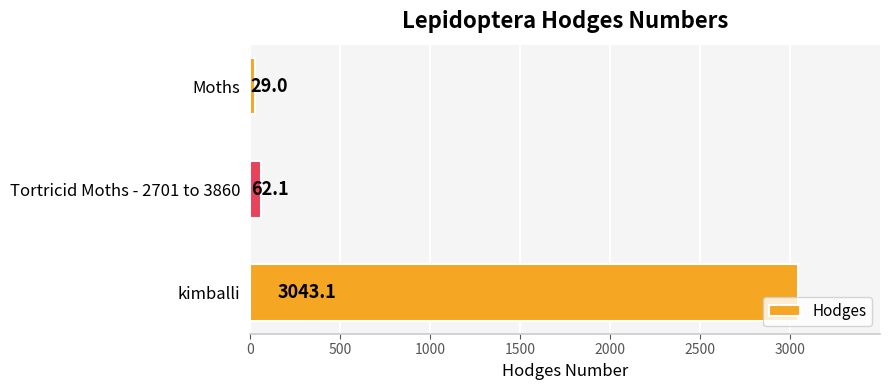

What is the minimum value shown in the chart?

29.0